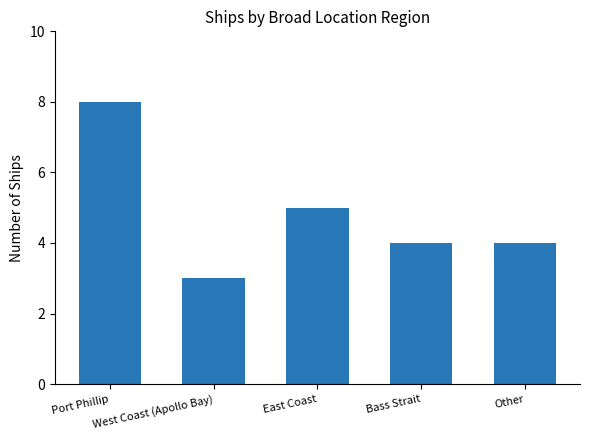

At which label does the data first exceed 4?

Port Phillip